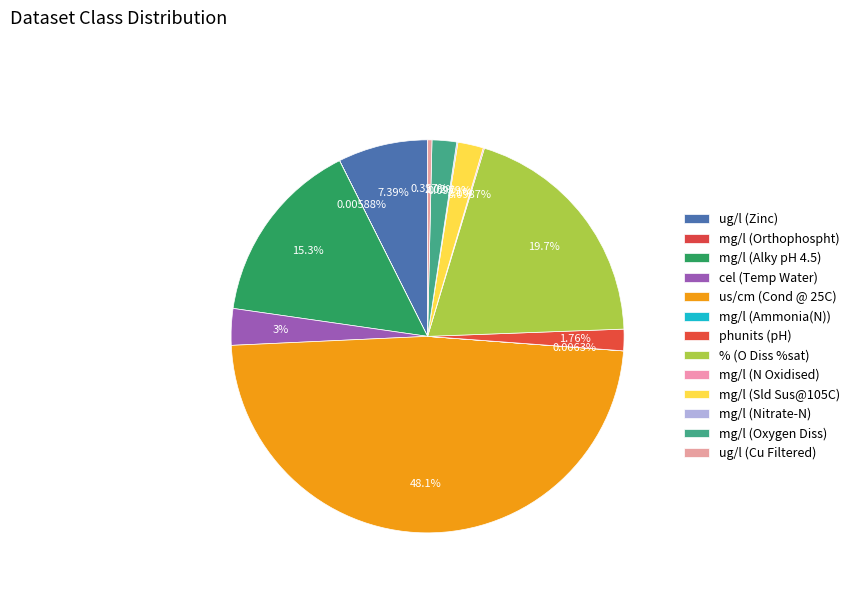

To the nearest percent, what is the average slice percentage?

8%